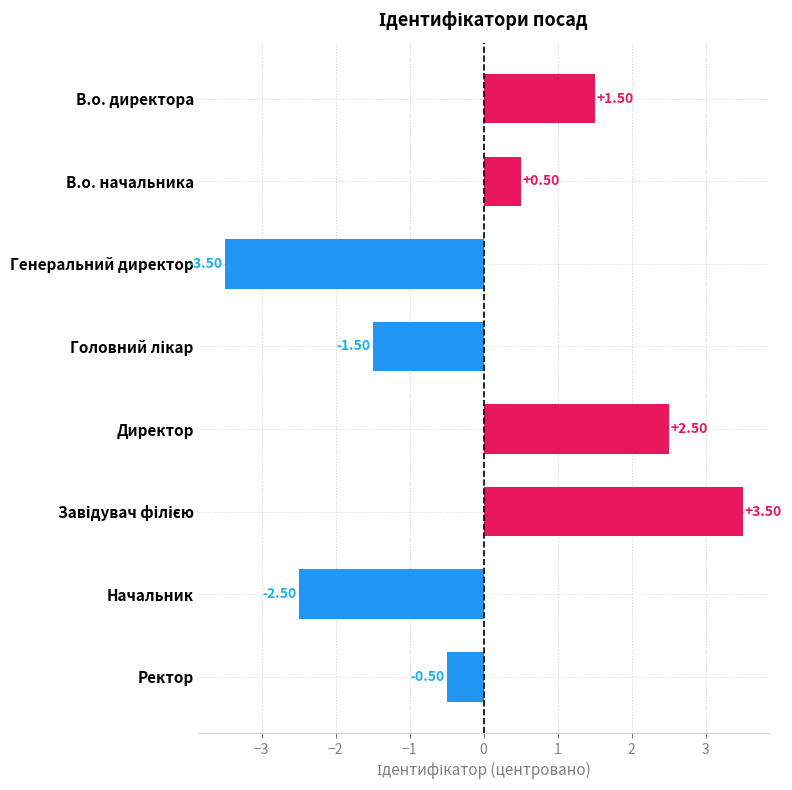

What is the change in value from В.о. директора to Директор?

+1.0